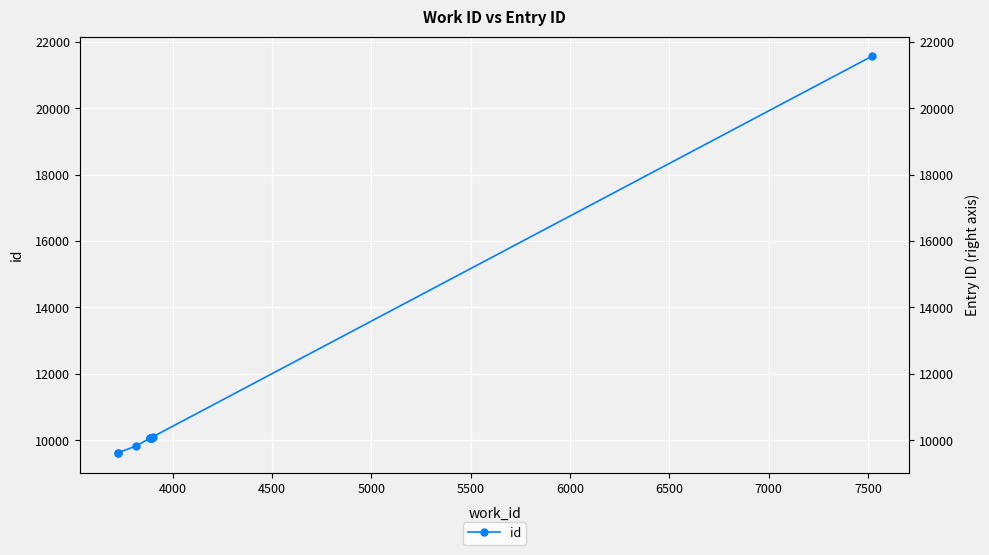

What is the maximum value shown in the chart?

21570